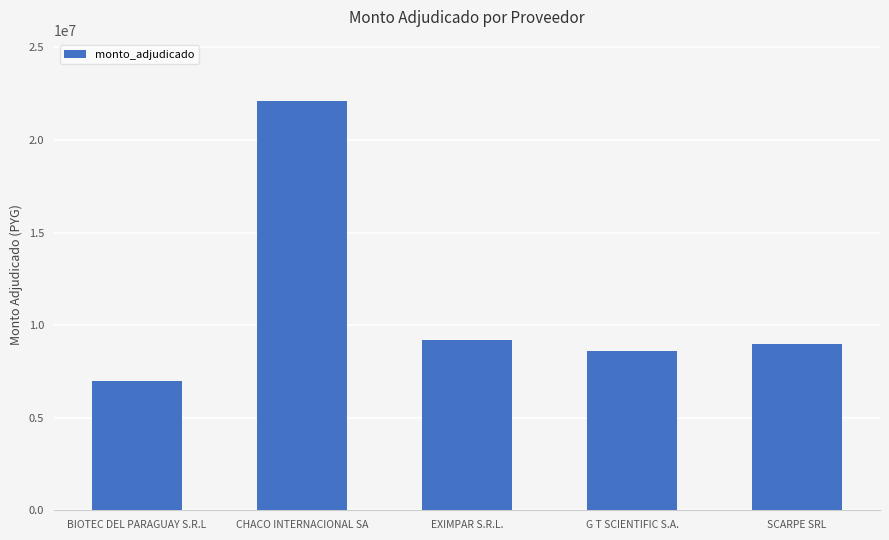

What is the label of the 2nd bar from the right?

G T SCIENTIFIC S.A.